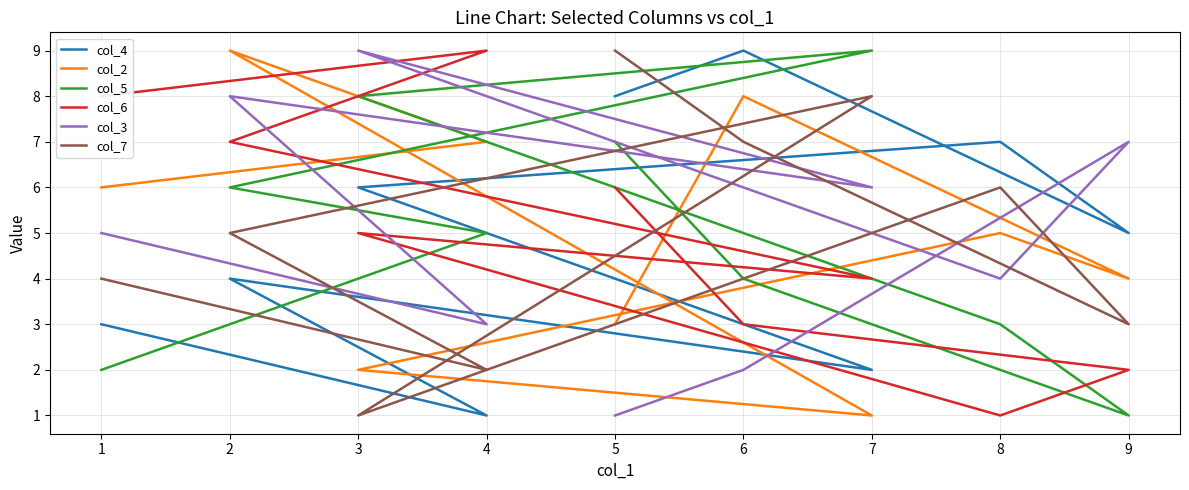

What is the difference between the maximum and second lowest values in the col_7 series?

7